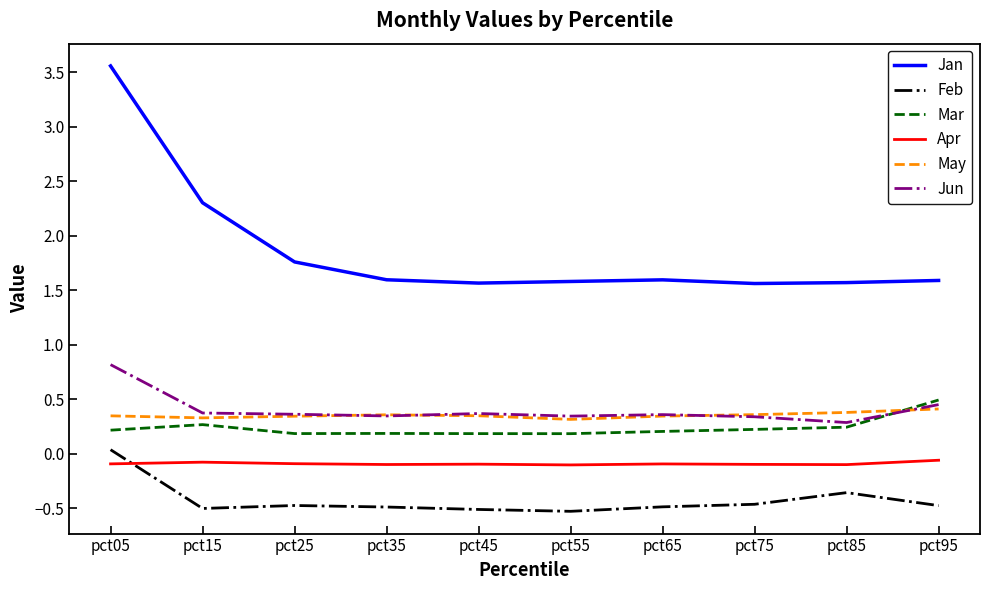

Which series has the largest range (max minus min)?

Jan